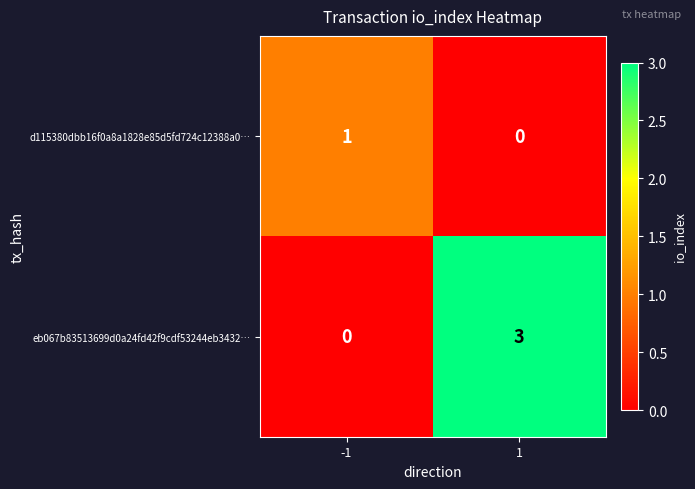

Which series has the widest spread of values?

eb067b83513699d0a24fd42f9cdf53244eb3432…